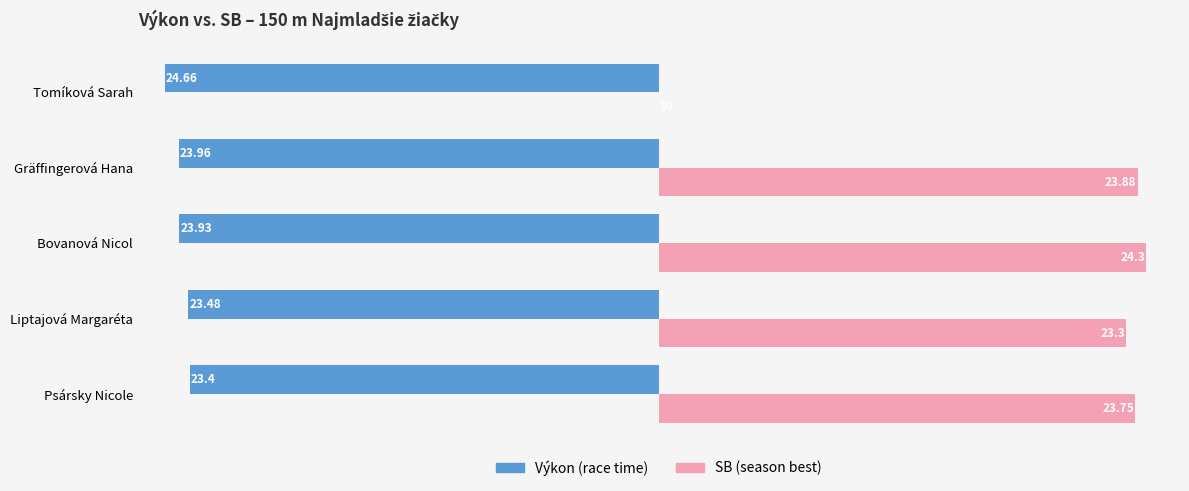

At which category is the sum across all series the highest?

Bovanová Nicol